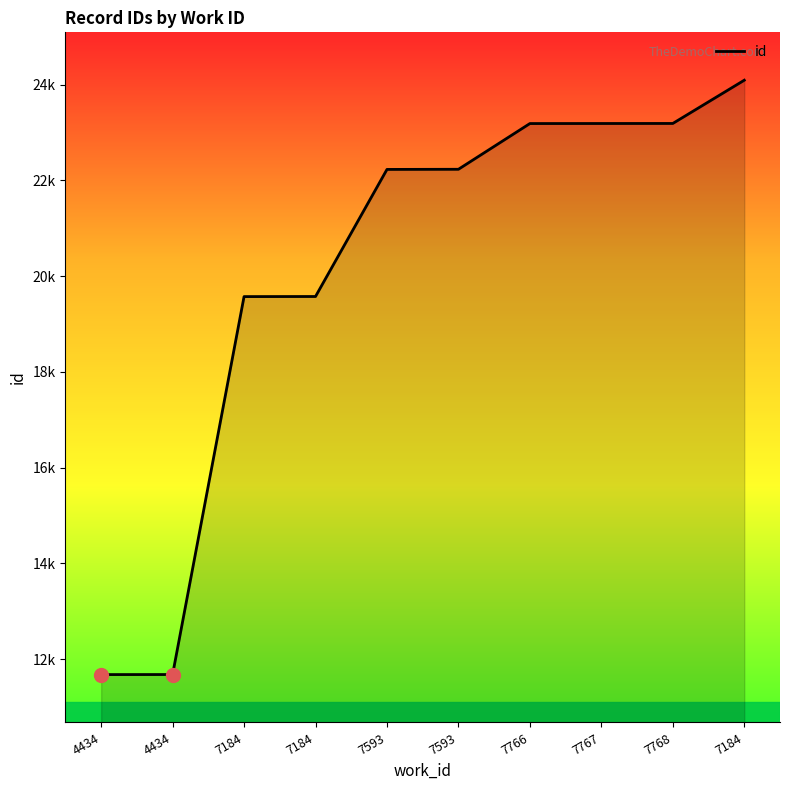

What is the difference between the second highest and minimum values?

11510